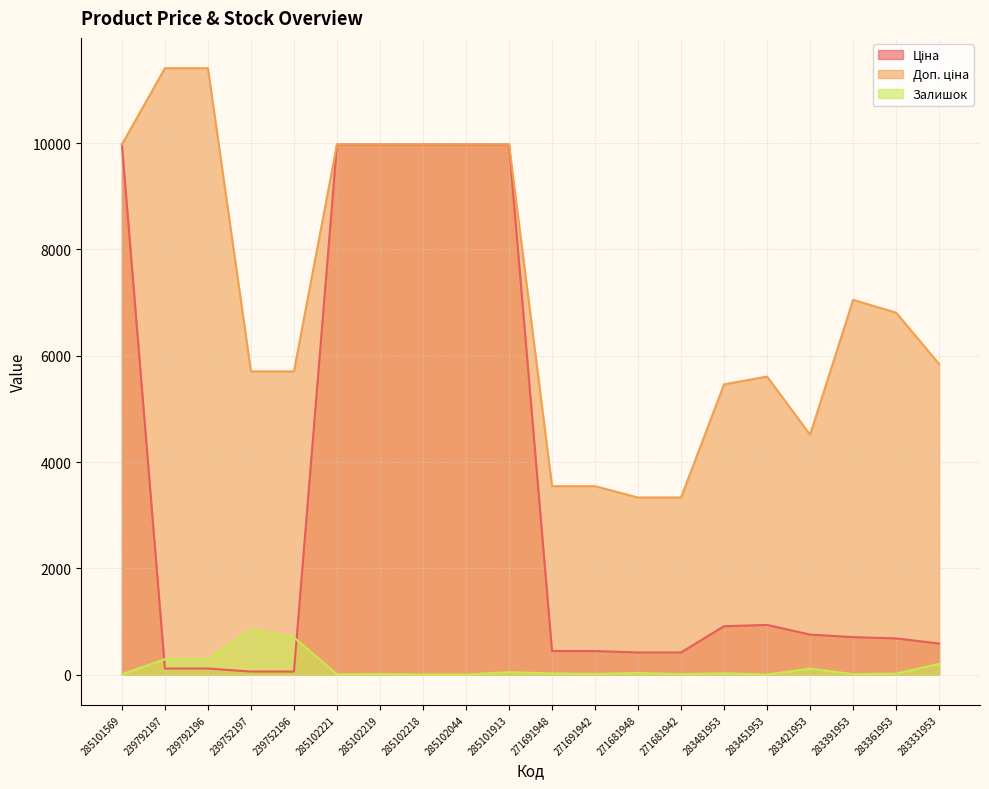

The Доп. ціна series shows 17107.7 at 239792196. True or false?

False